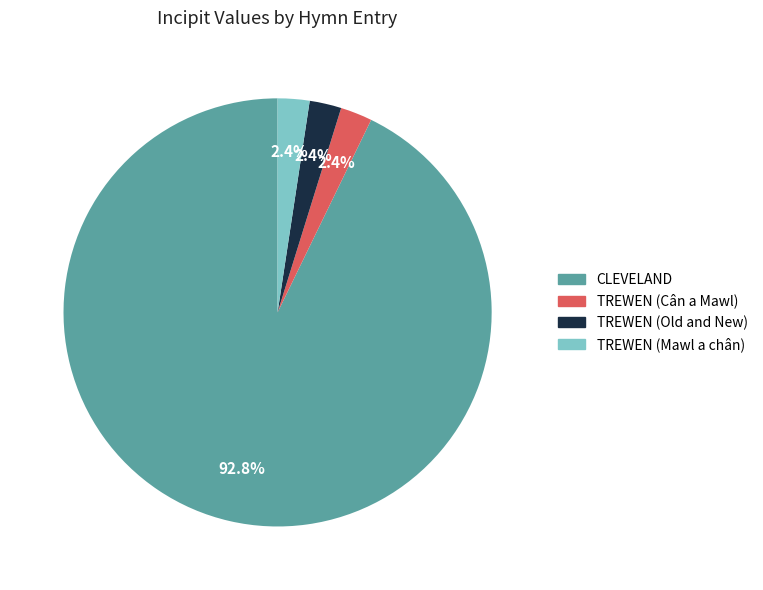

Is there a majority slice in this chart?

Yes